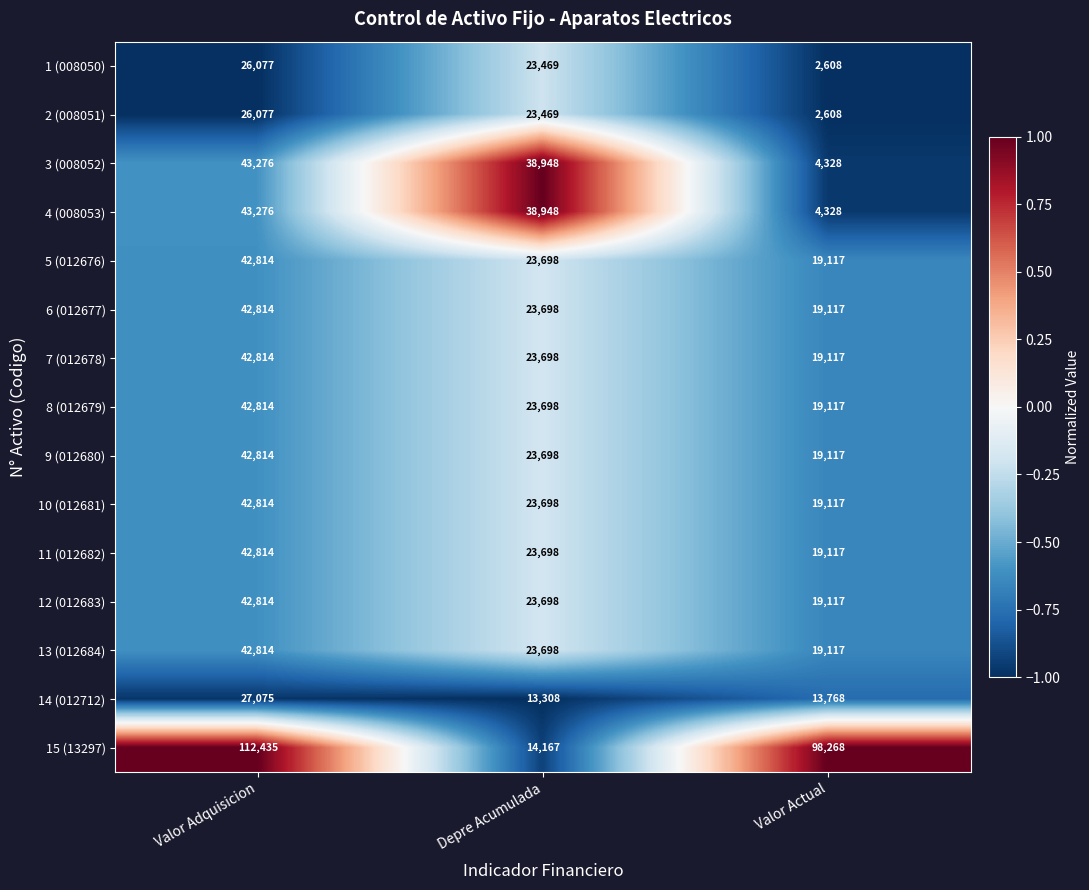

Rank the categories by 3 (008052) value from highest to lowest.

Valor Adquisicion, Depre Acumulada, Valor Actual